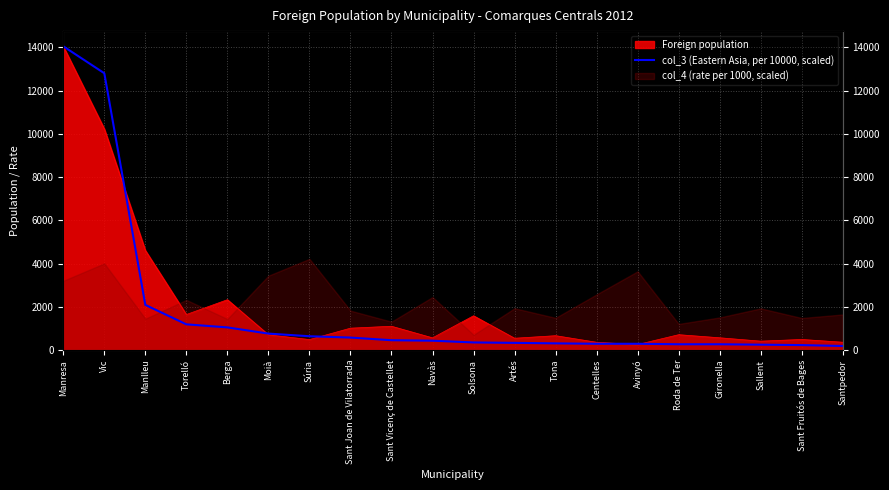

How many lines are shown in the chart?

1